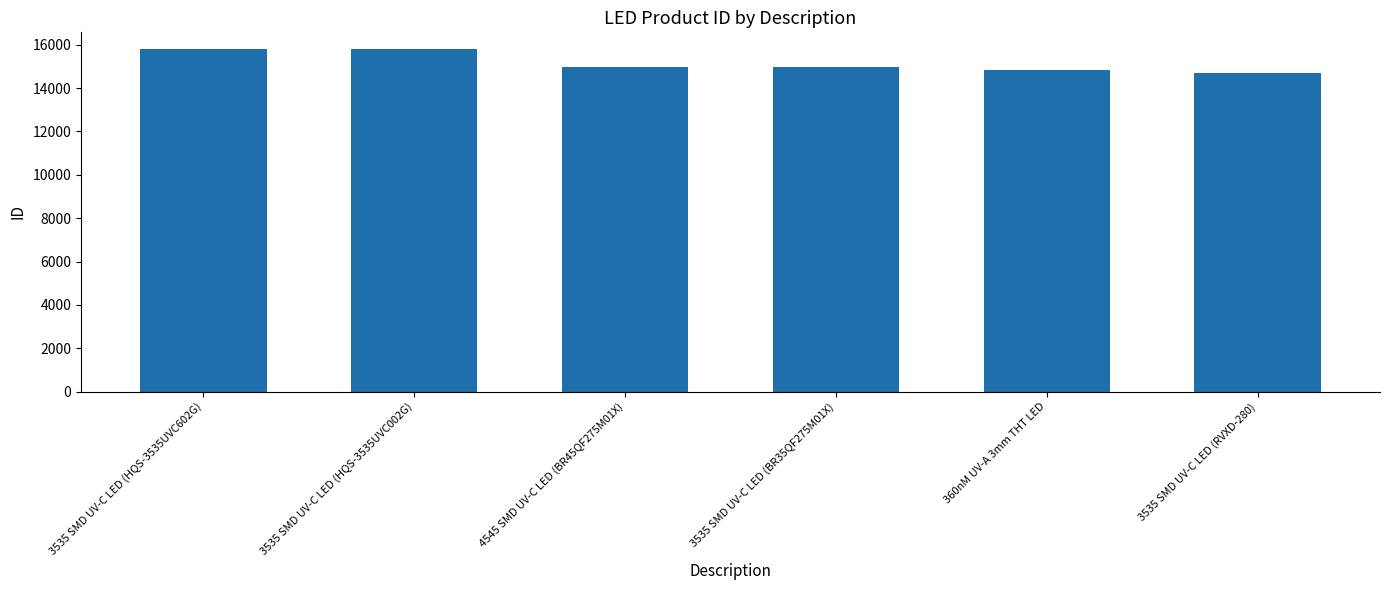

What is the difference between the maximum and minimum values?

1089